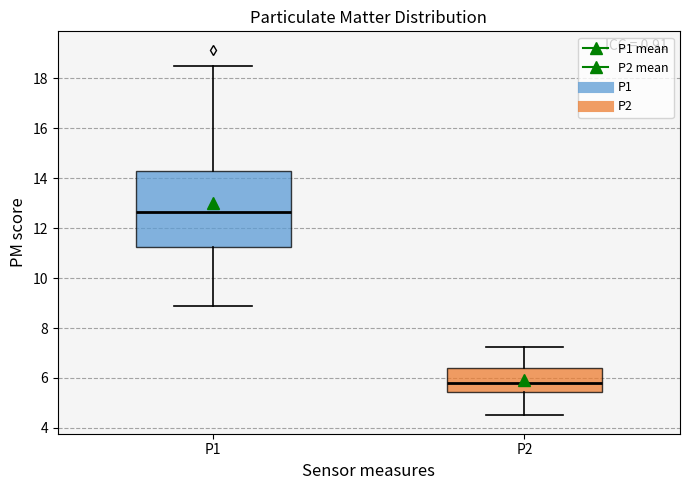

Which box's median line is the highest?

P1